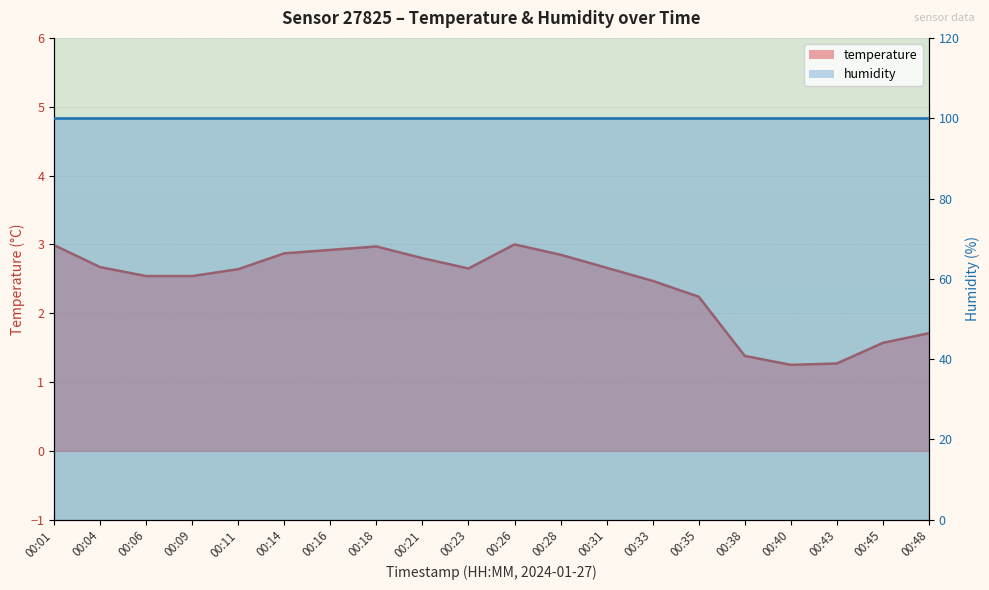

Reading left to right, list all the values displayed in this chart.

3.0	2.7	2.5	2.5	2.6	2.9	2.9	3.0	2.8	2.6	3.0	2.9	2.7	2.5	2.2	1.4	1.2	1.3	1.6	1.7